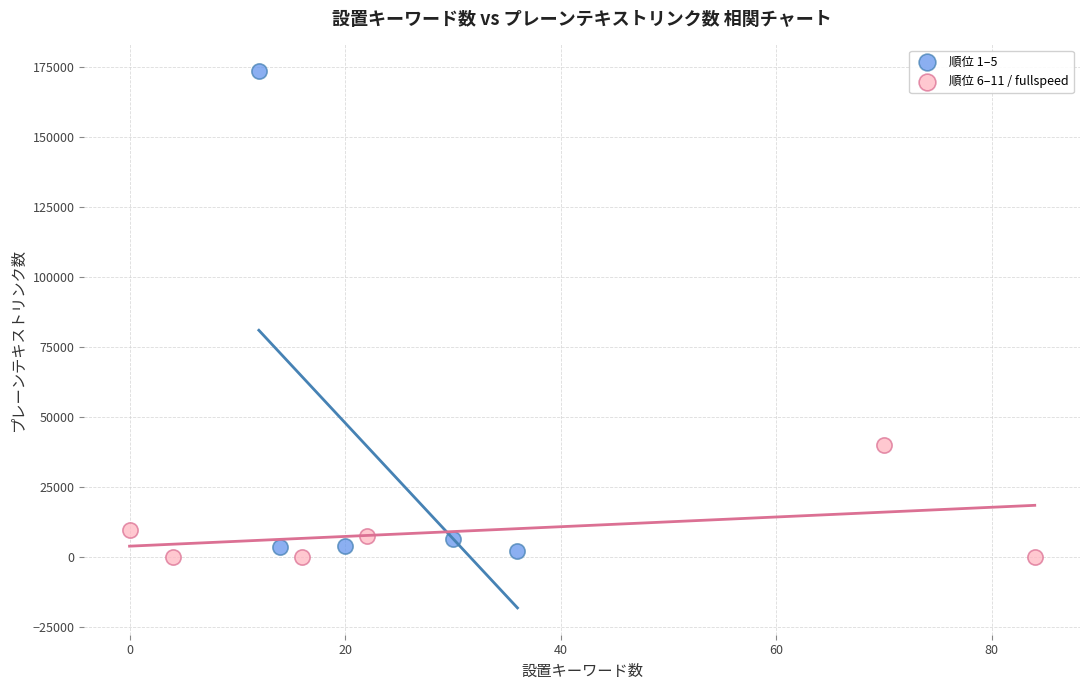

Which series has the widest spread of Y values?

順位 1–5